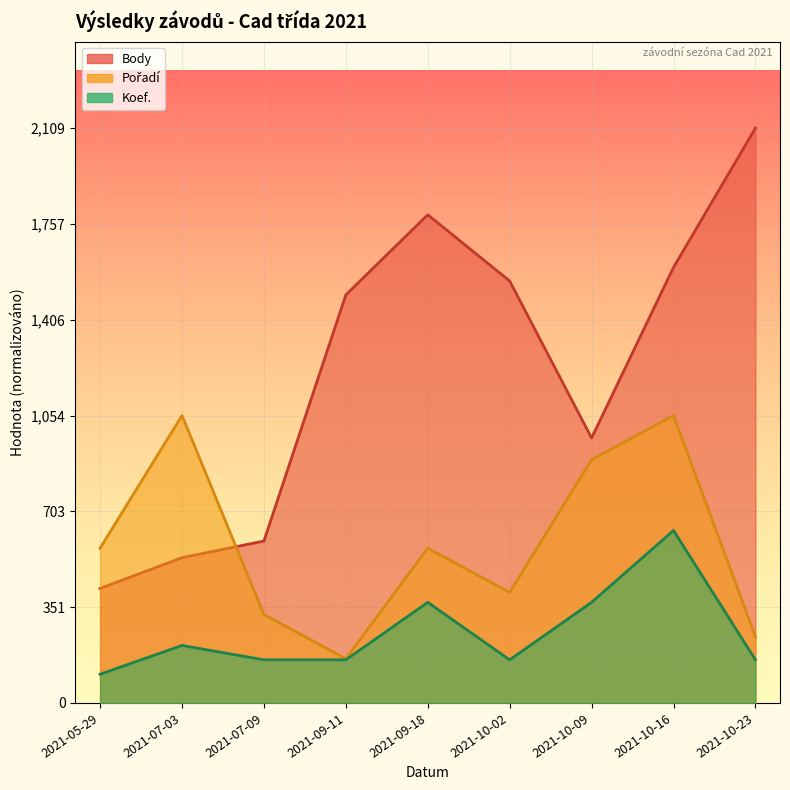

How many categories are shown in the chart?

9